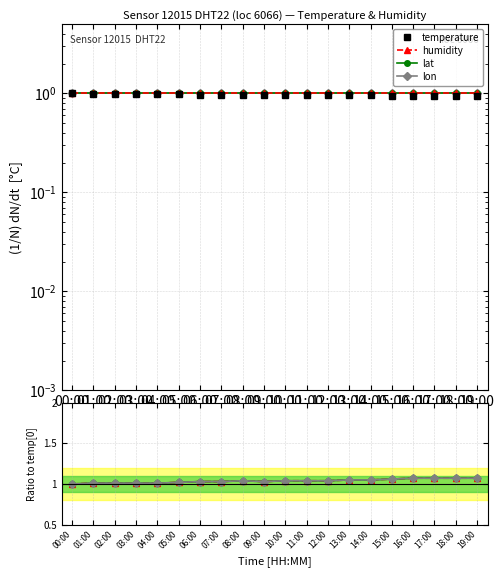

The lat series shows 1.5 at 00:00. True or false?

False